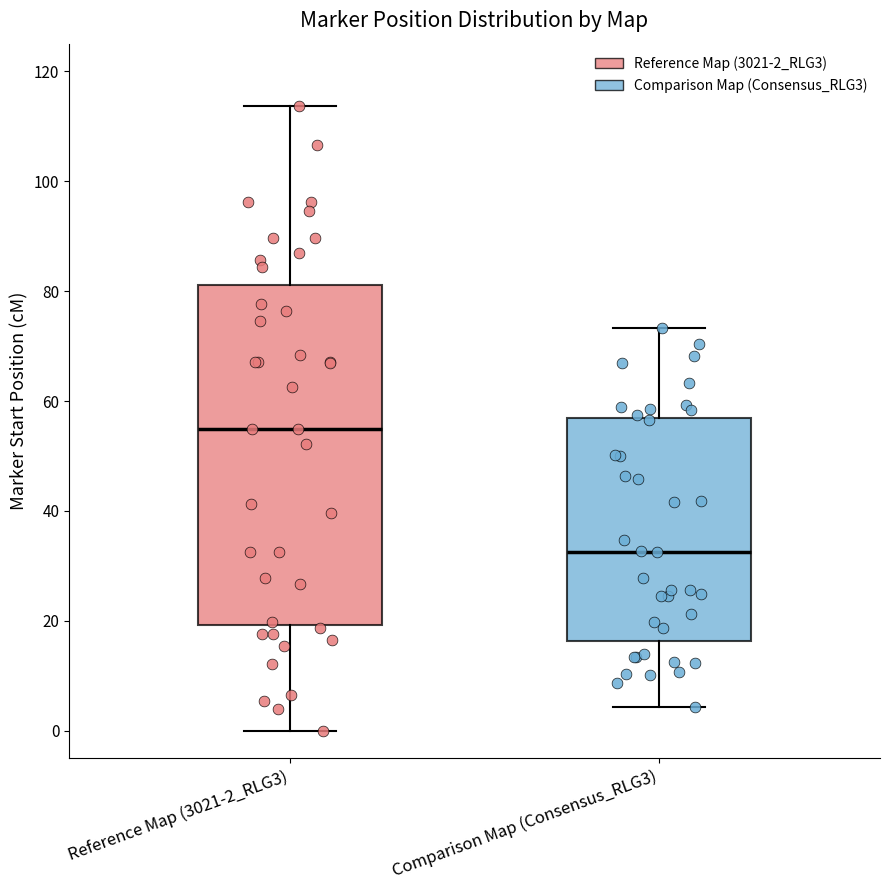

Comparing the boxes themselves (not the whiskers), which one is the tallest?

Reference Map (3021-2_RLG3)